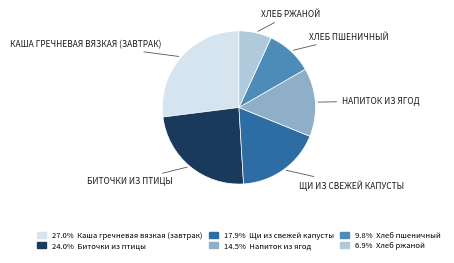

Does any single category account for the majority?

No